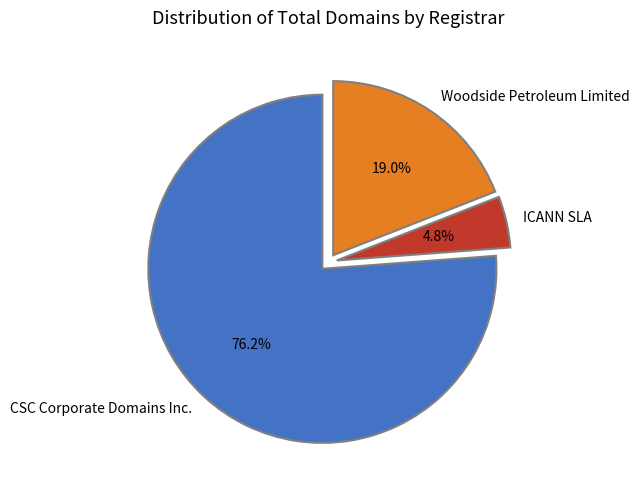

Approximately how many times larger is the value at ICANN SLA compared to Woodside Petroleum Limited?

0.3